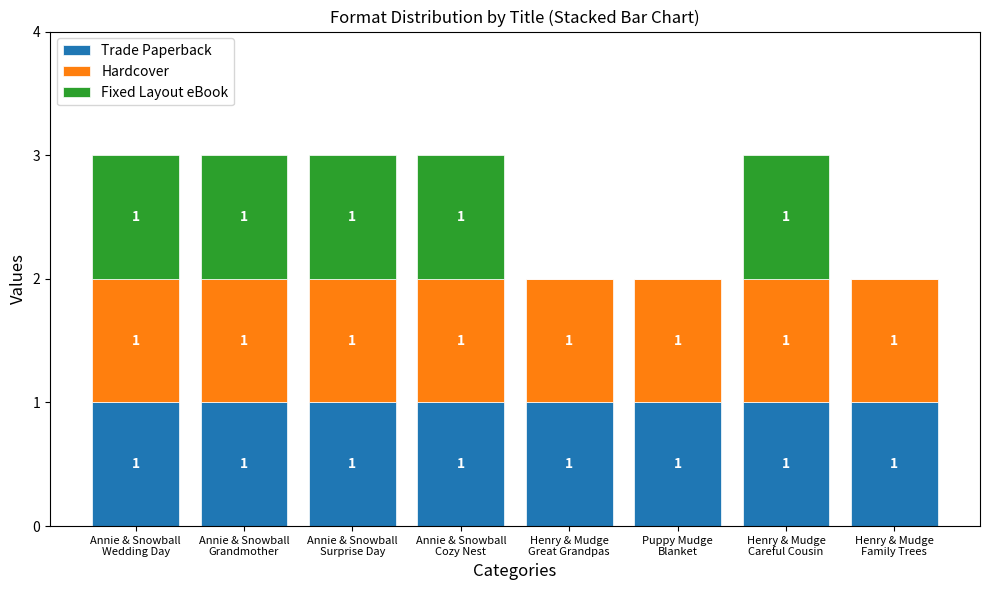

Is it true that Trade Paperback equals 2 at Annie & Snowball
Cozy Nest?

False